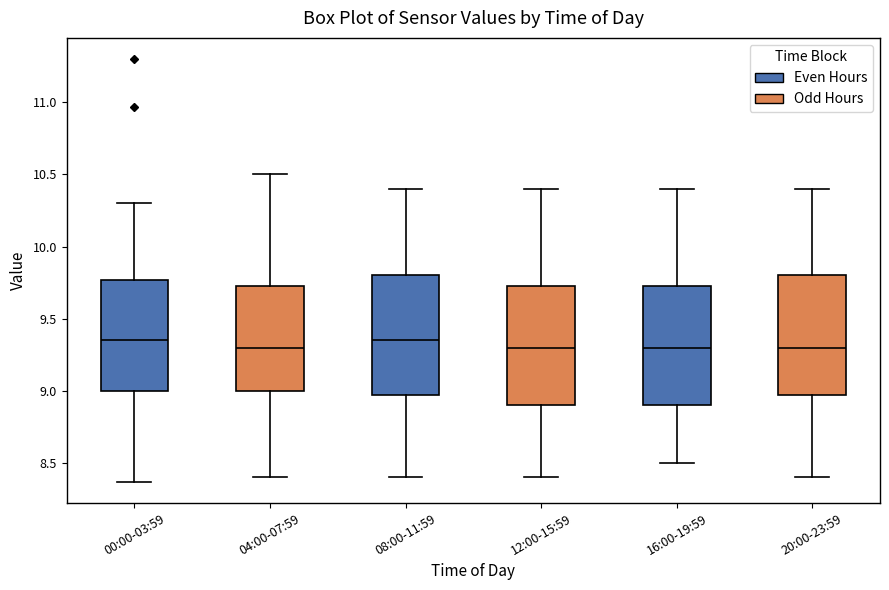

Reading left to right, transcribe this box plot: for each box, give where its median line is, the range the box spans, and where its two whiskers end, as read against the y-axis. The values are not printed on the chart, so give them approximately, as read against the axis.

00:00-03:59: median 9.35, box 9.00 to 9.75, whiskers 8.35 to 10.30
04:00-07:59: median 9.30, box 9.00 to 9.75, whiskers 8.40 to 10.50
08:00-11:59: median 9.35, box 9.00 to 9.80, whiskers 8.40 to 10.40
12:00-15:59: median 9.30, box 8.90 to 9.75, whiskers 8.40 to 10.40
16:00-19:59: median 9.30, box 8.90 to 9.75, whiskers 8.50 to 10.40
20:00-23:59: median 9.30, box 9.00 to 9.80, whiskers 8.40 to 10.40